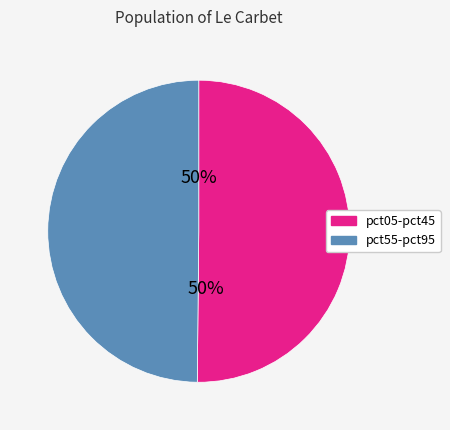

Count the number of slices in the pie.

2